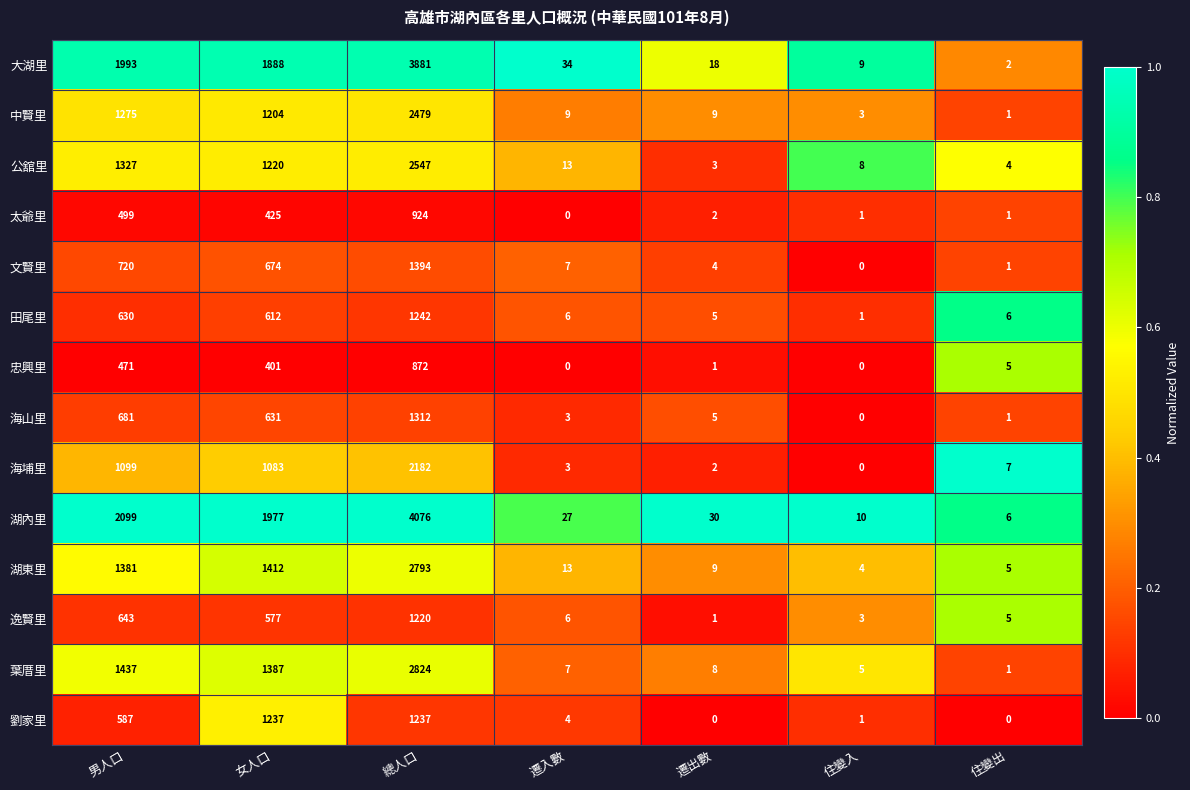

What is the maximum value shown in the chart?

4076